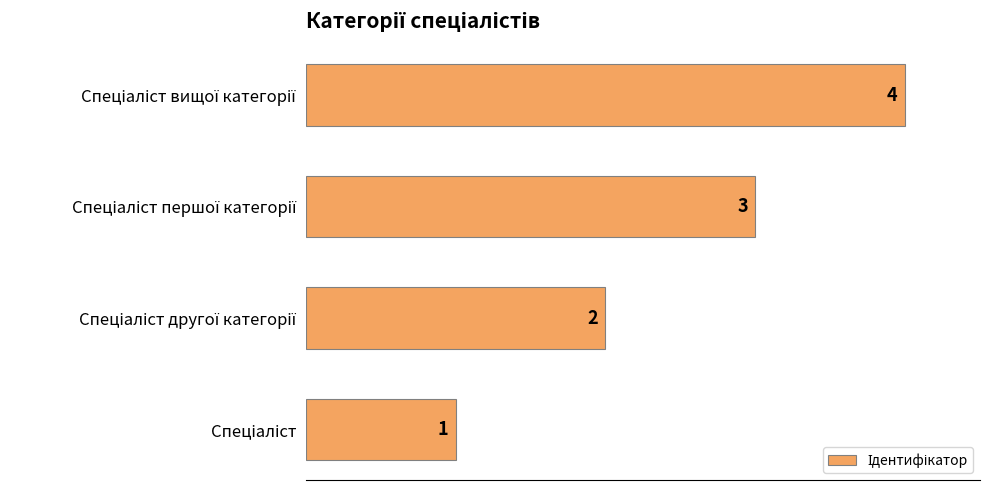

Count the number of categories in the chart.

4